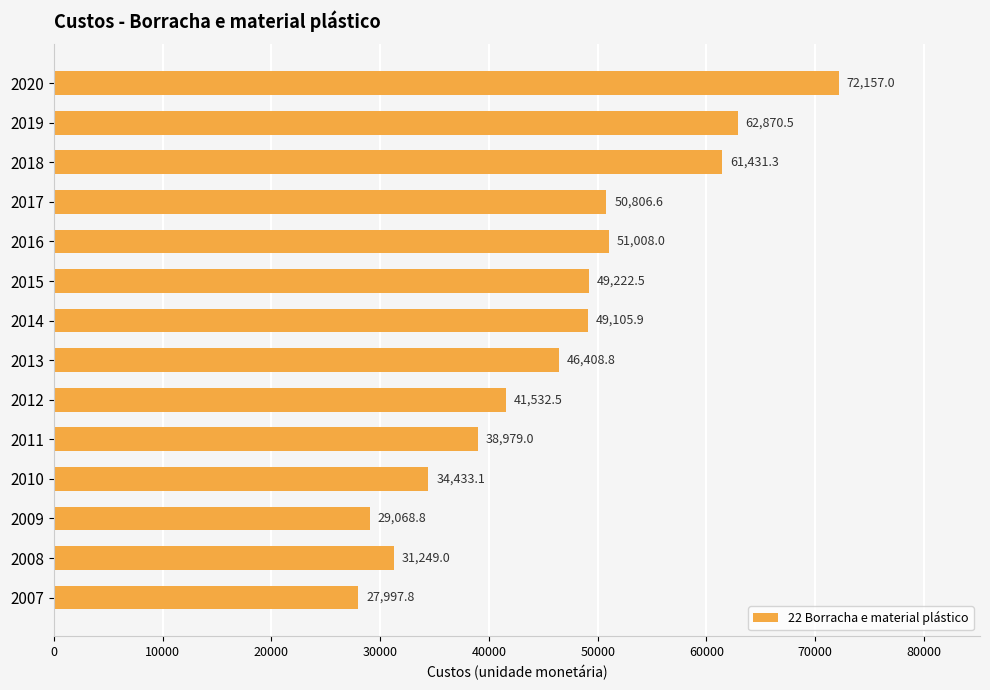

Between 2020 and 2014, which is larger?

2020